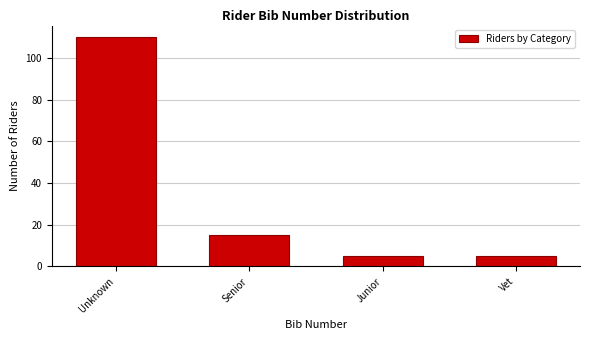

Reading left to right, extract all data points from this chart.

110	15	5	5